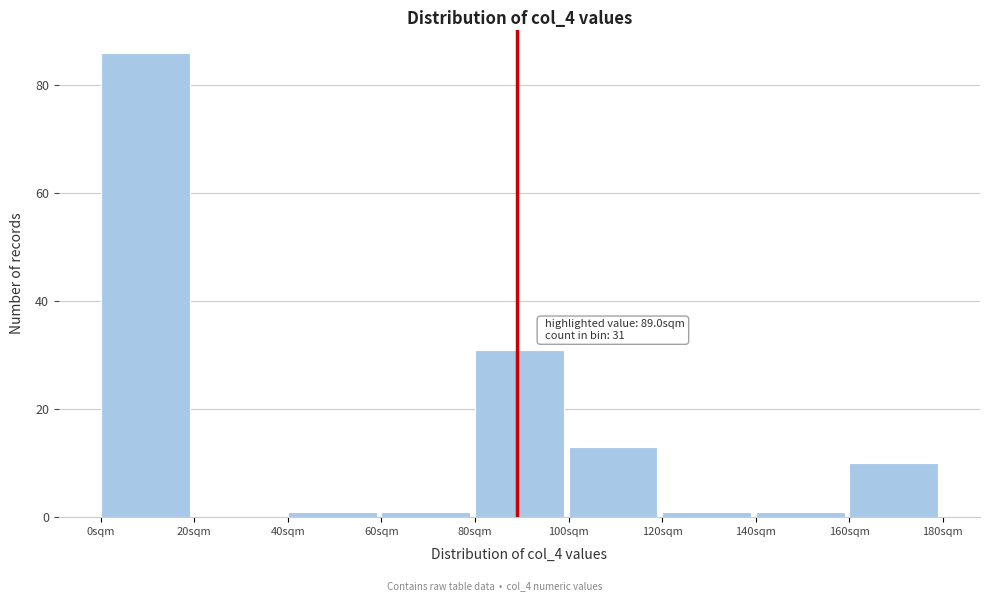

Over which range of the x-axis is the bar tallest?

0 to 20